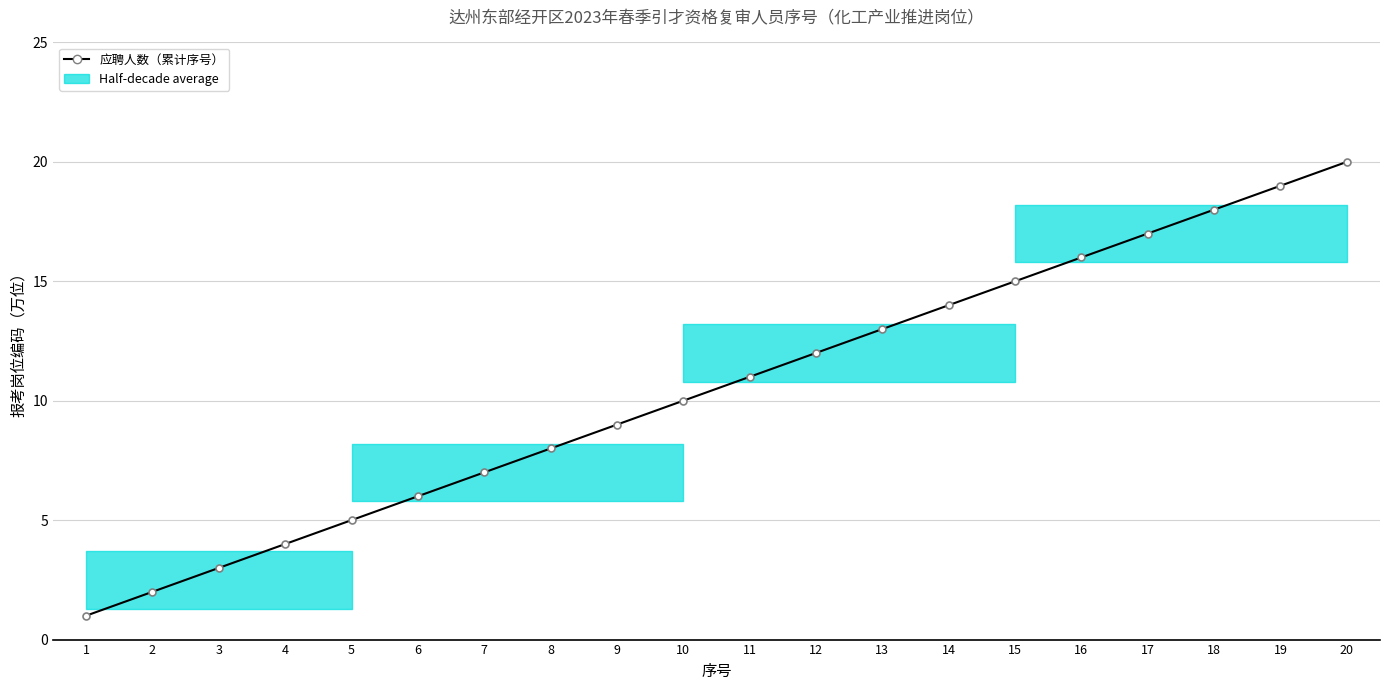

What is the value of the 10th point from the left?

10